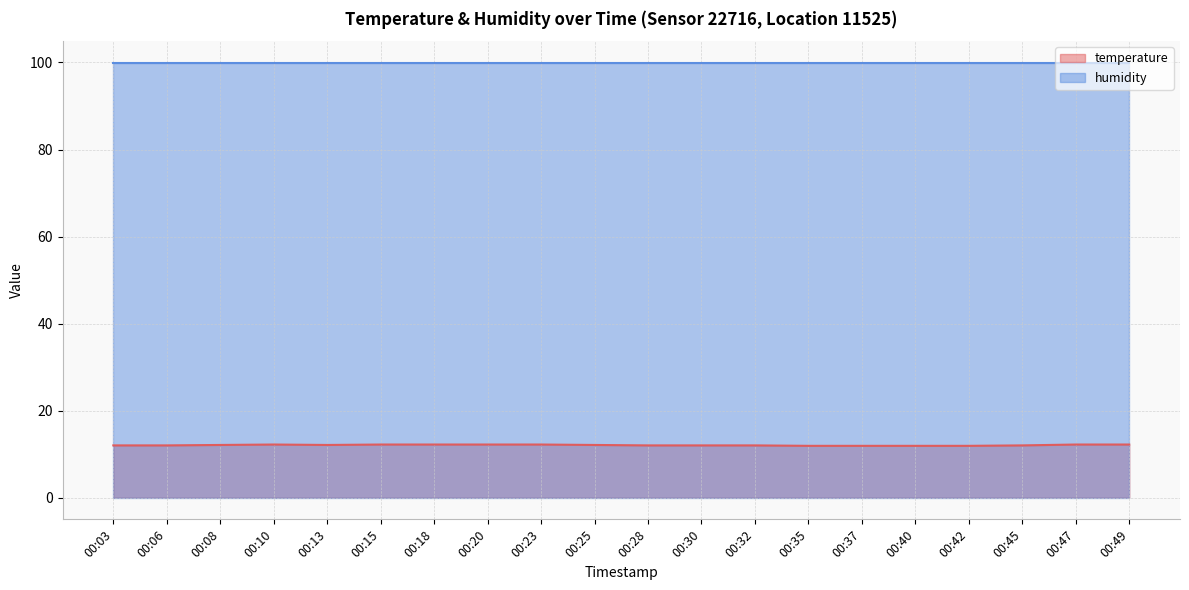

Approximately how many times larger is the value at 00:32 compared to 00:30?

1.0